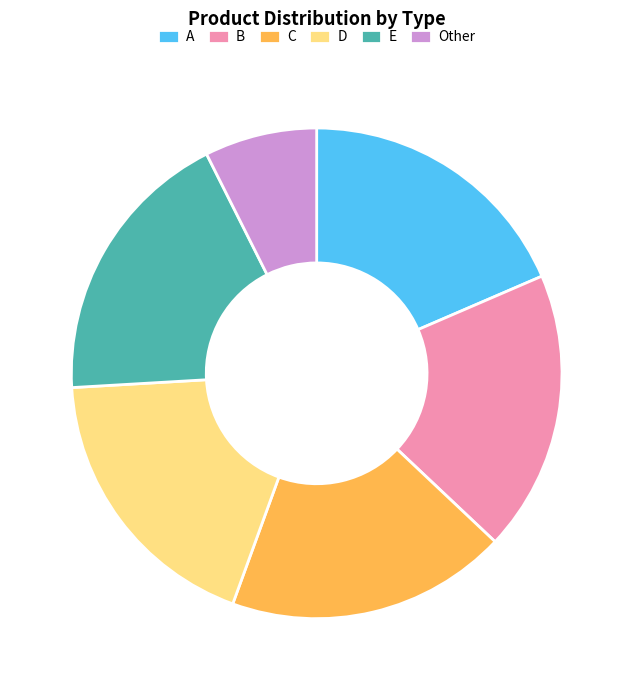

The A slice represents 10% of the pie. True or false?

False